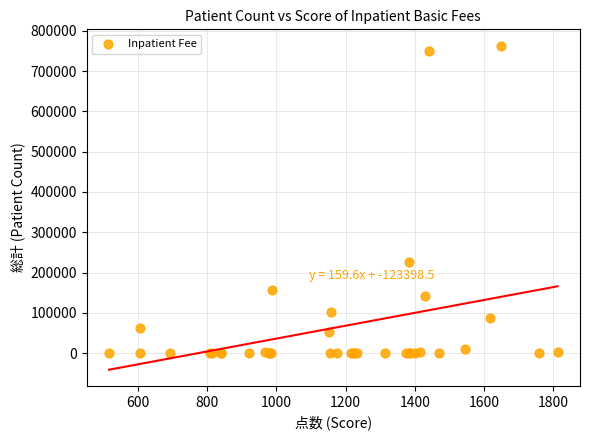

What Y value in the scatter plot is closest to 381668?

225178